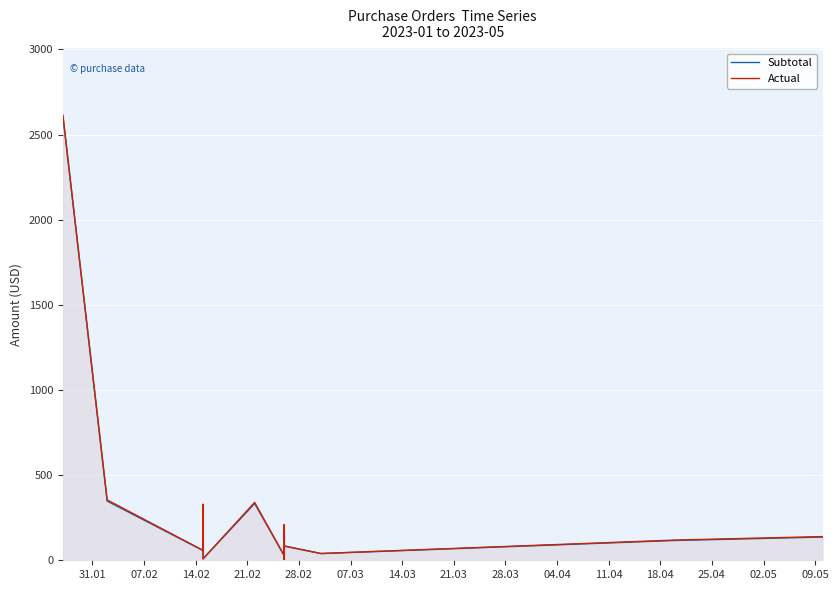

What is the difference between the maximum and minimum values in the Subtotal series?

2603.2